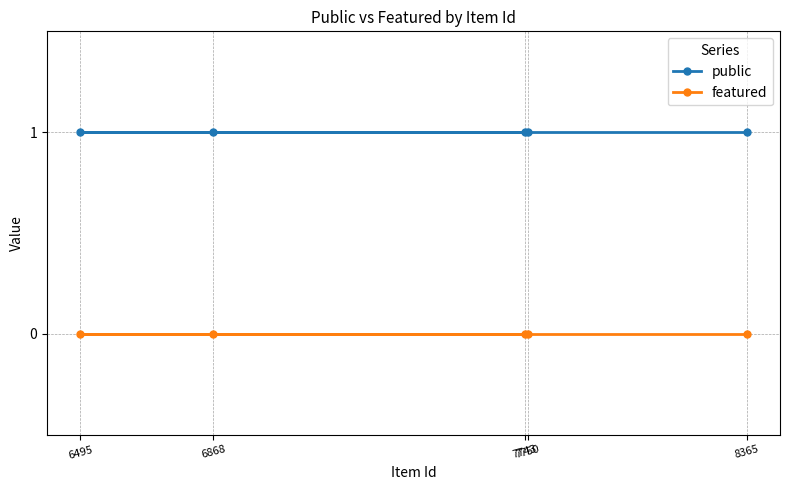

What is the label of the 4th point from the left?

7750